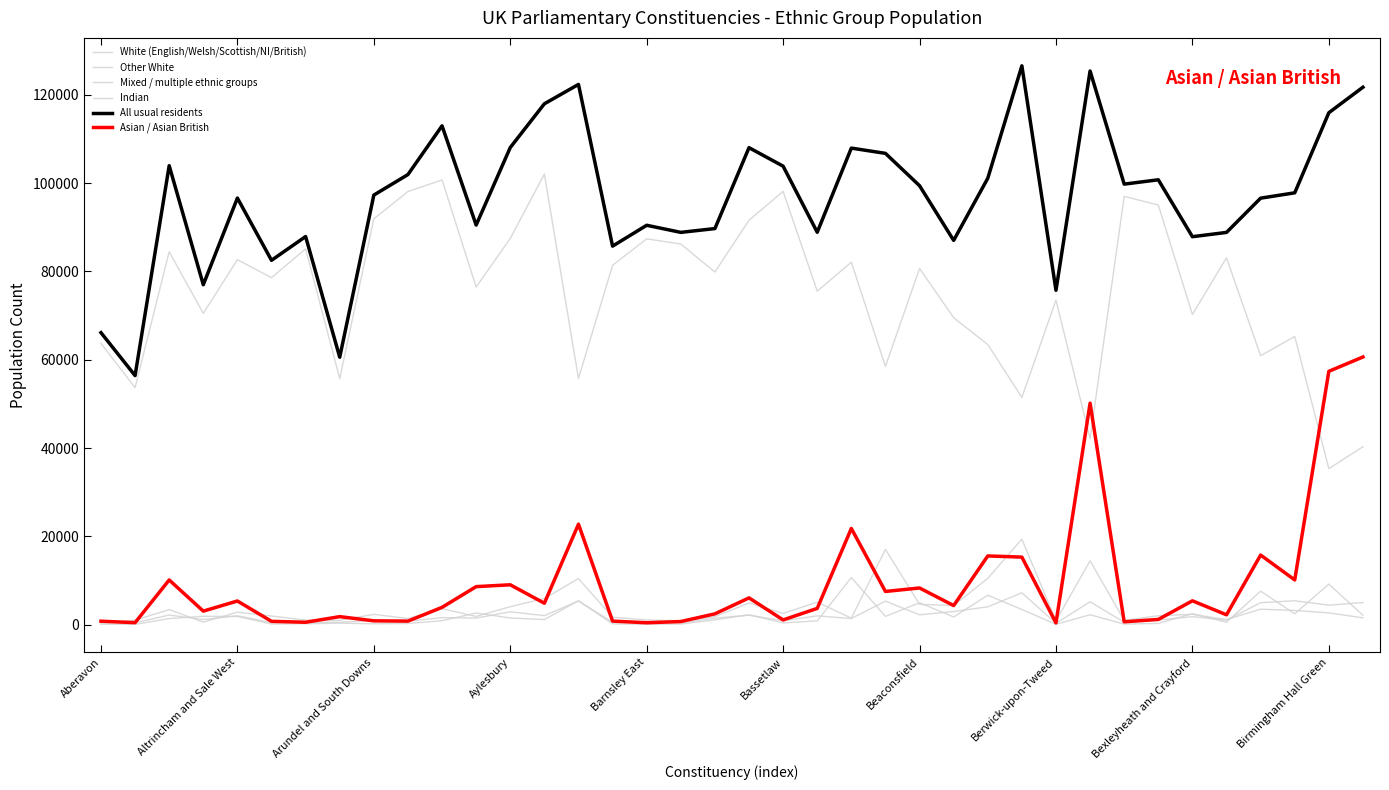

How many lines are shown in the chart?

6